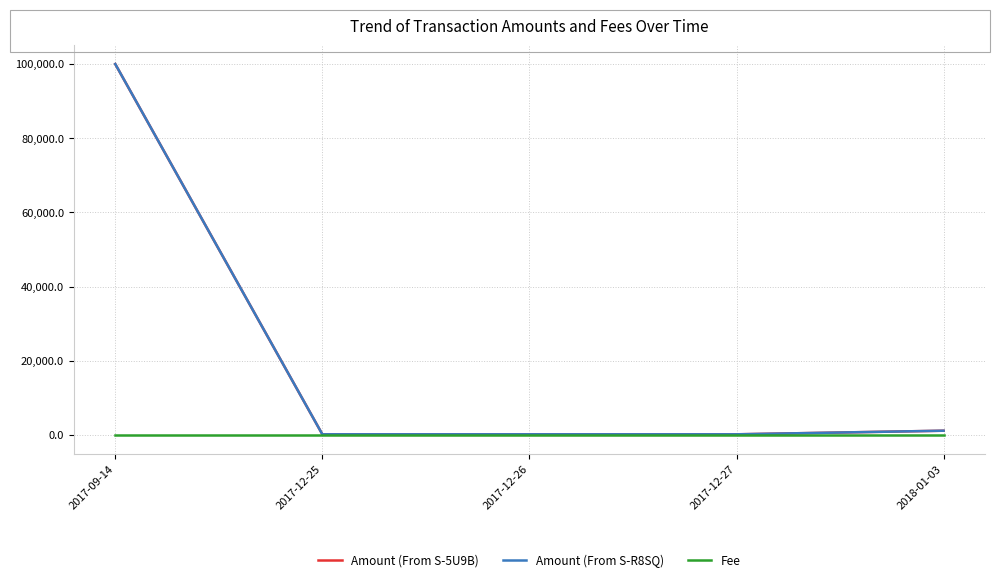

Which category has the highest value in the Amount (From S-R8SQ) series?

2017-09-14